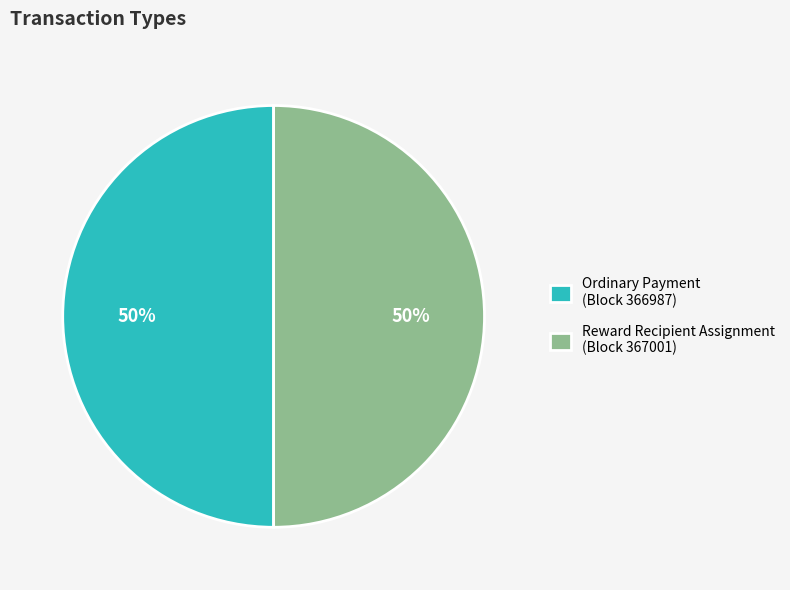

The Reward Recipient Assignment (Block 367001) slice represents 60% of the pie. True or false?

False